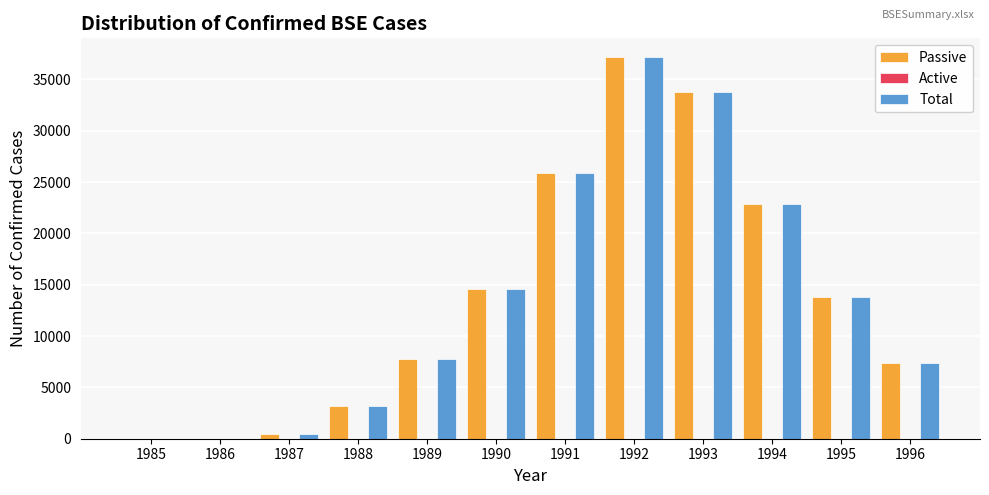

Count the number of data series in this chart.

2